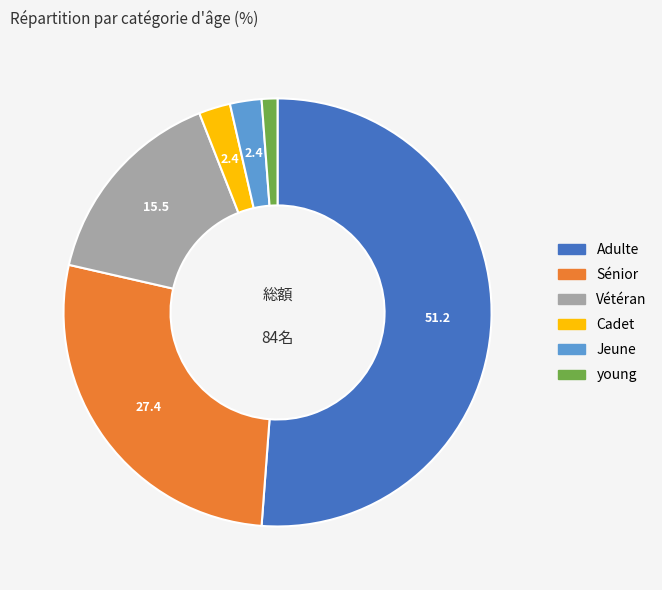

Between Vétéran and Sénior, which is larger?

Sénior